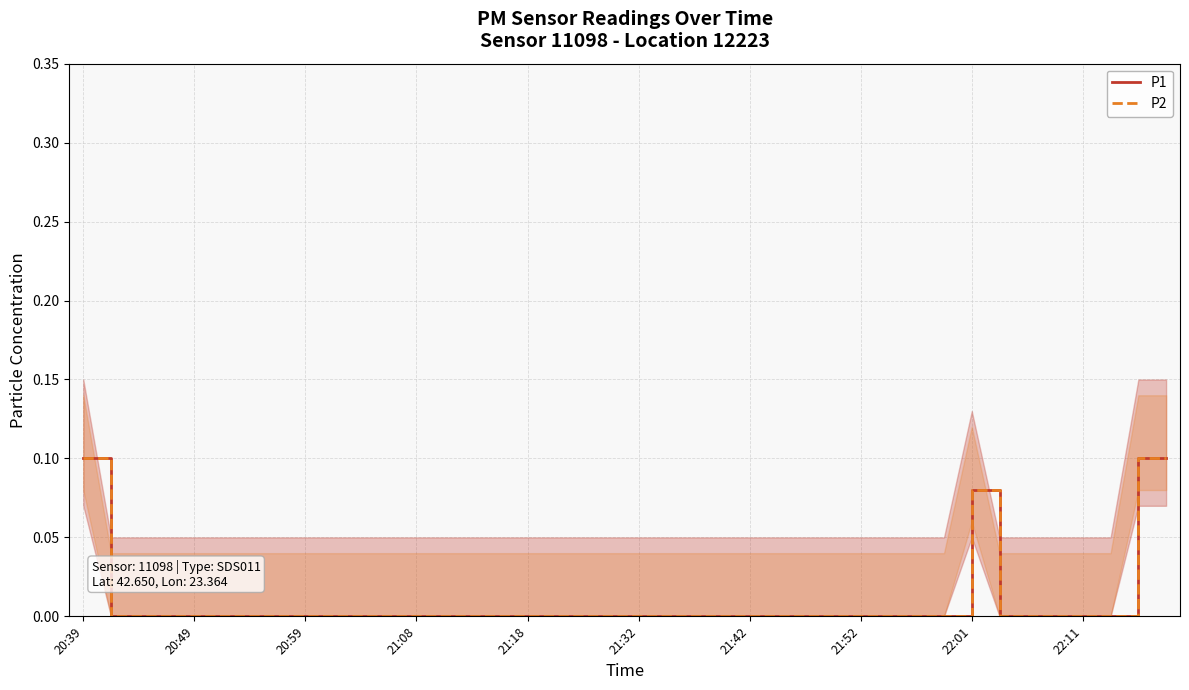

What is the label of the 1st point from the left?

20:39